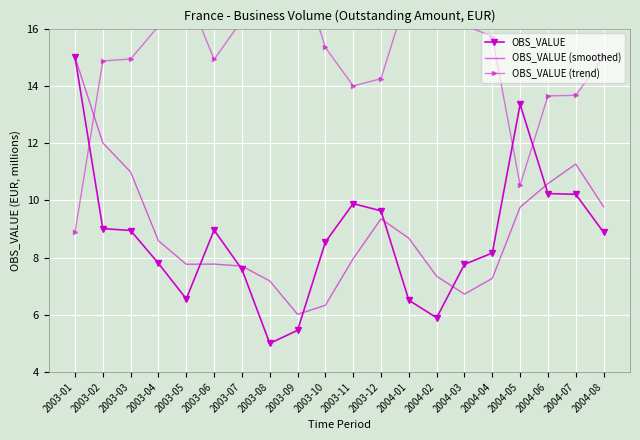

Read the OBS_VALUE value at 2004-02.

5.9